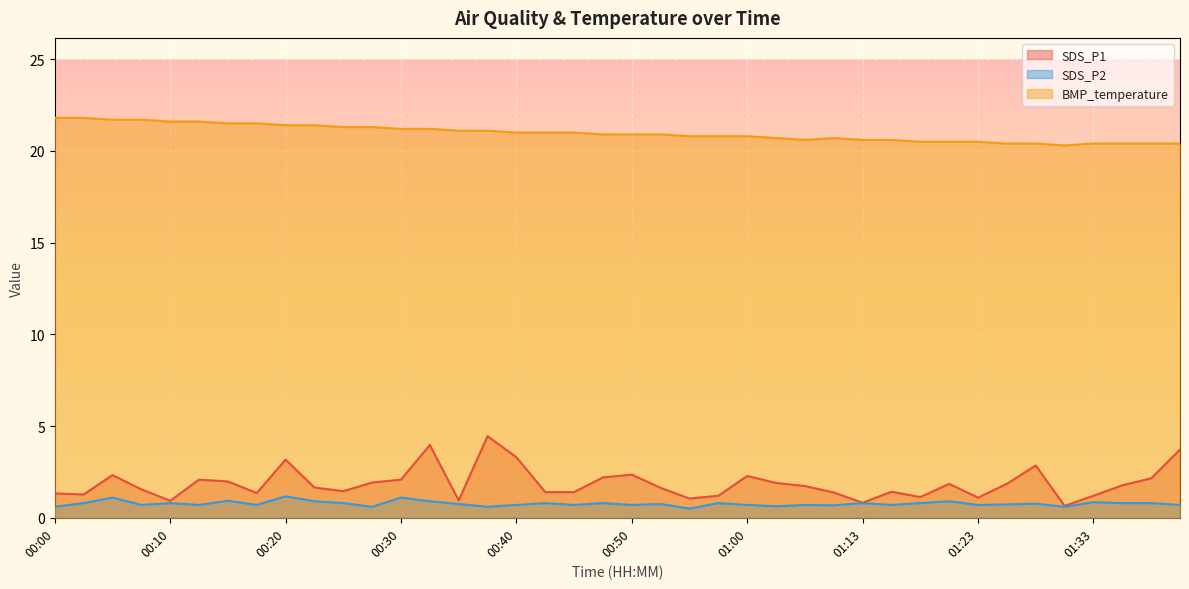

At which category does SDS_P1 reach its first local peak?

00:05